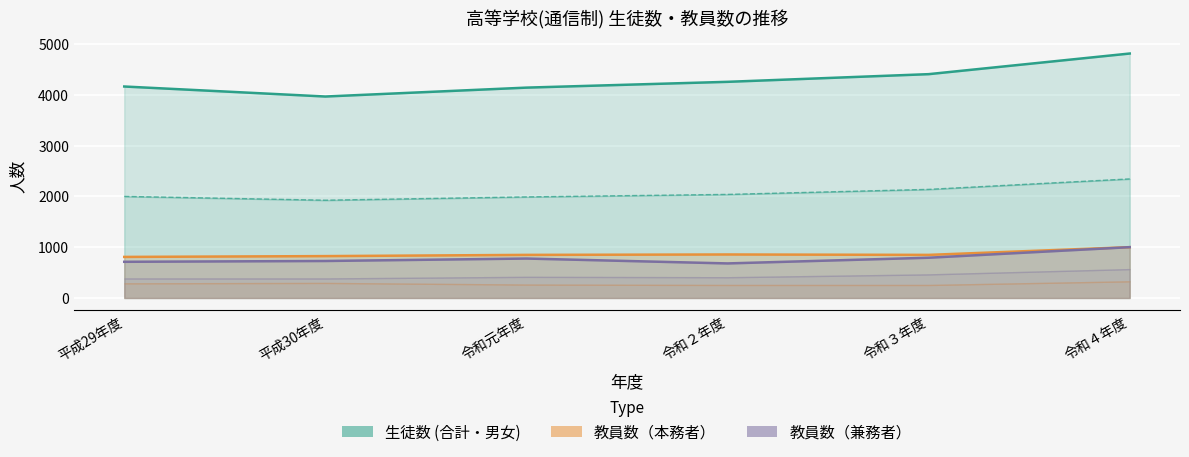

The 教員数(兼務者) series shows 408 at 令和元年度. True or false?

False